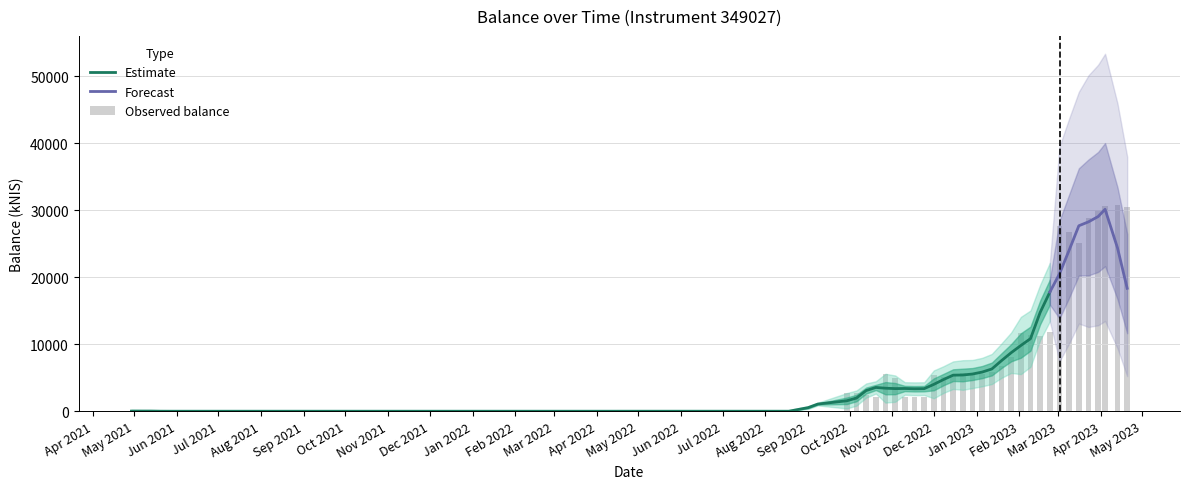

What is the label of the 15th bar from the left?

Jun 2022